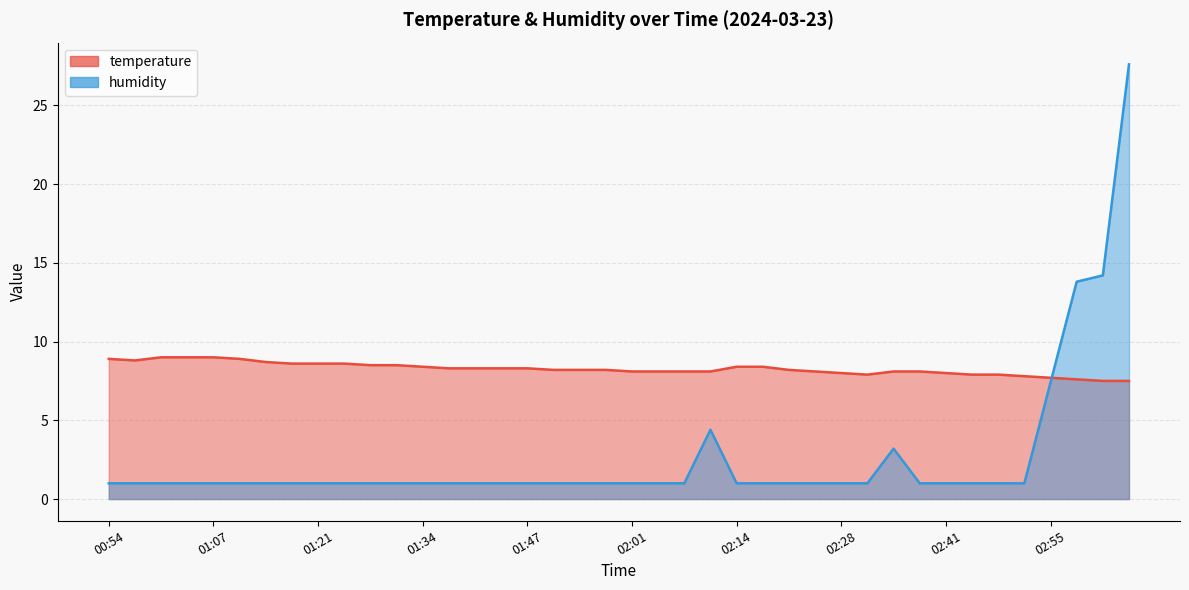

Where do humidity and temperature first cross each other?

02:55 and 02:58